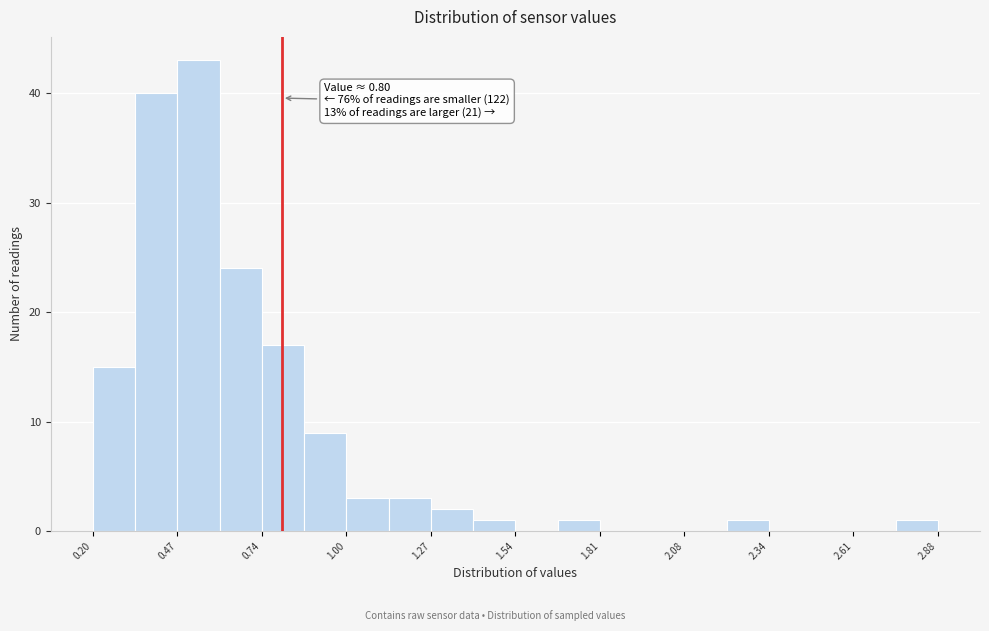

Read against the x-axis, roughly where is the centre of the tallest bar?

0.55